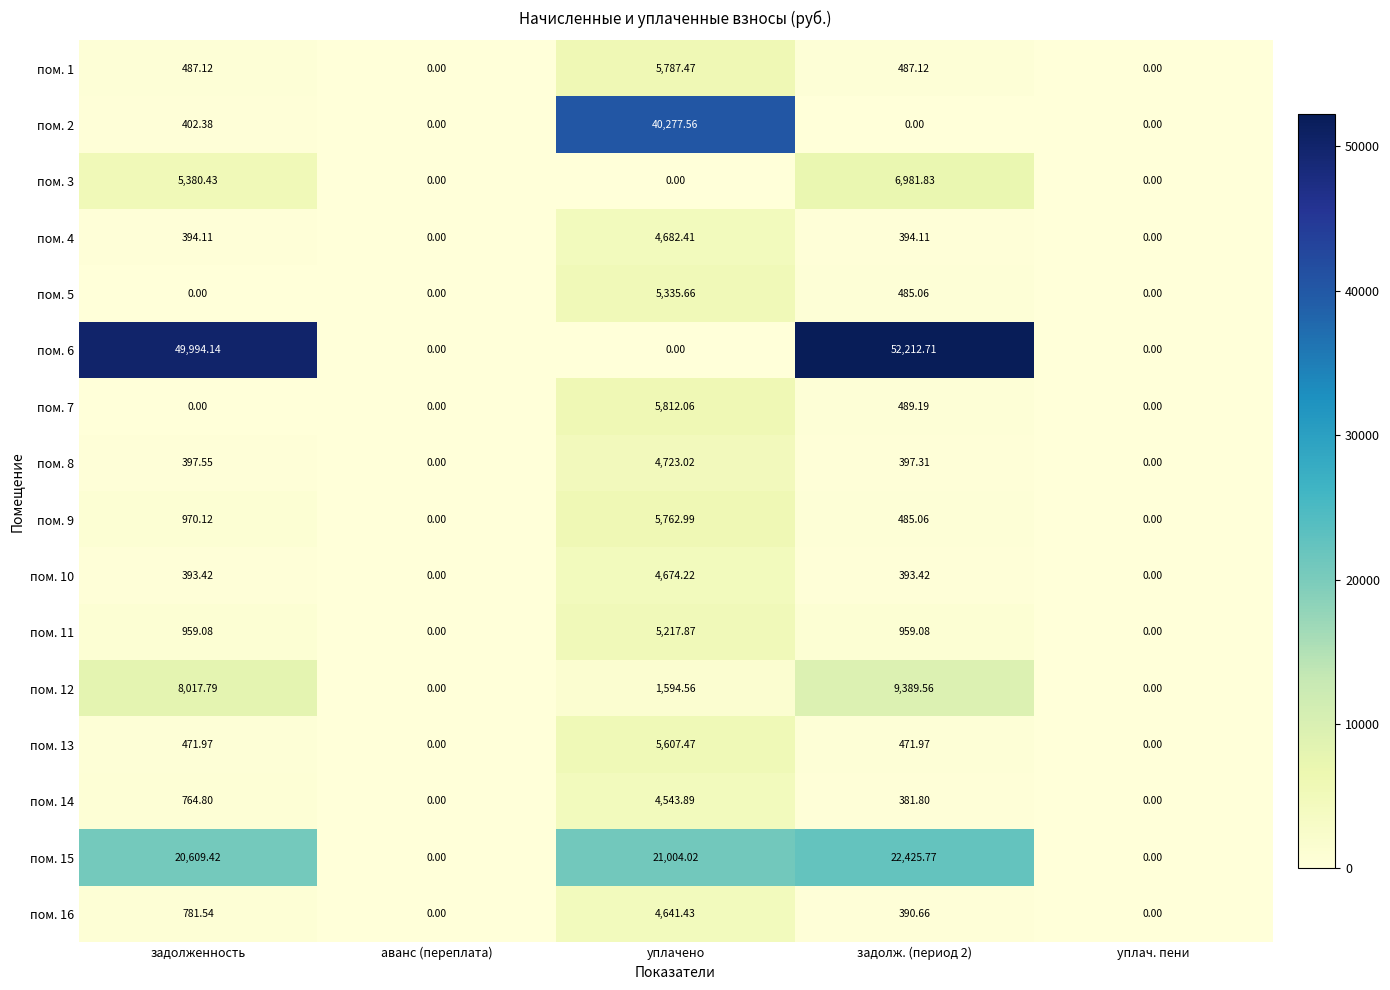

List the series in order of their peak value, lowest first.

пом. 14, пом. 16, пом. 10, пом. 4, пом. 8, пом. 11, пом. 5, пом. 13, пом. 9, пом. 1, пом. 7, пом. 3, пом. 12, пом. 15, пом. 2, пом. 6